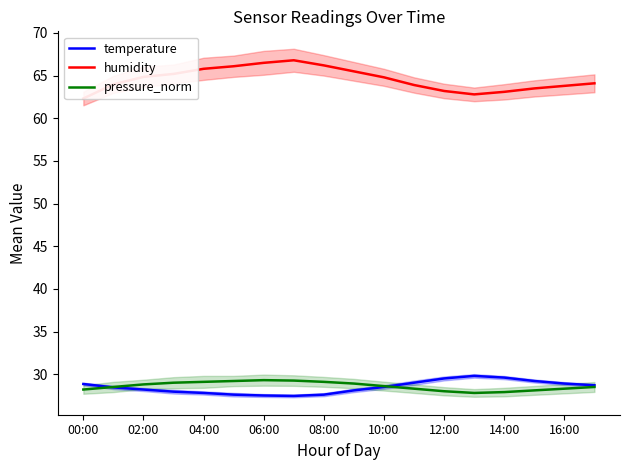

How many interior local valleys does the humidity series have?

1